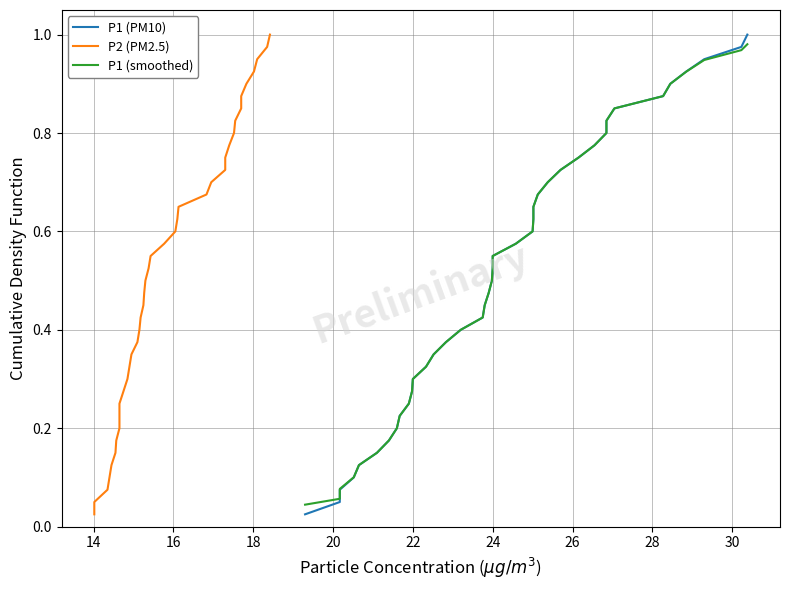

What are all the series names shown in the legend?

P1 (PM10), P2 (PM2.5), P1 (smoothed)